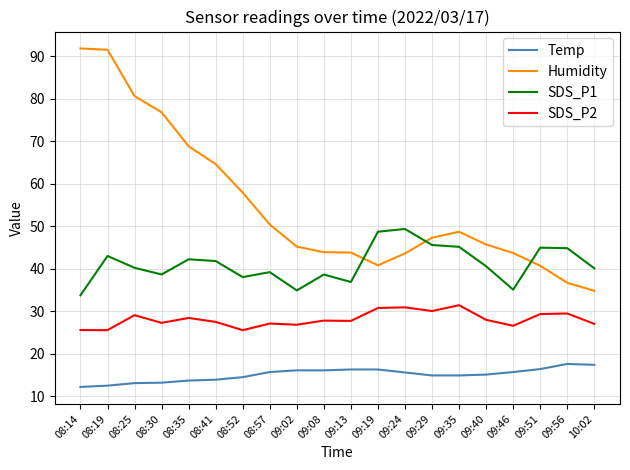

Which series has the widest spread of values?

Humidity